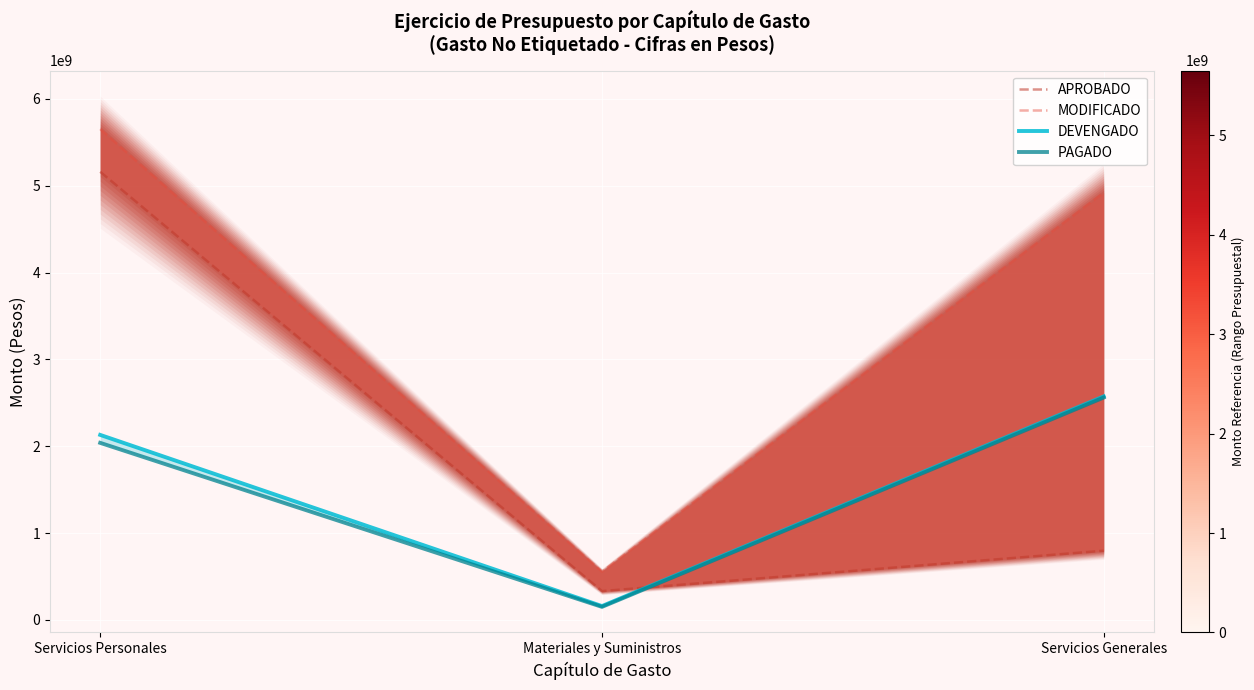

How many lines are shown in the chart?

4